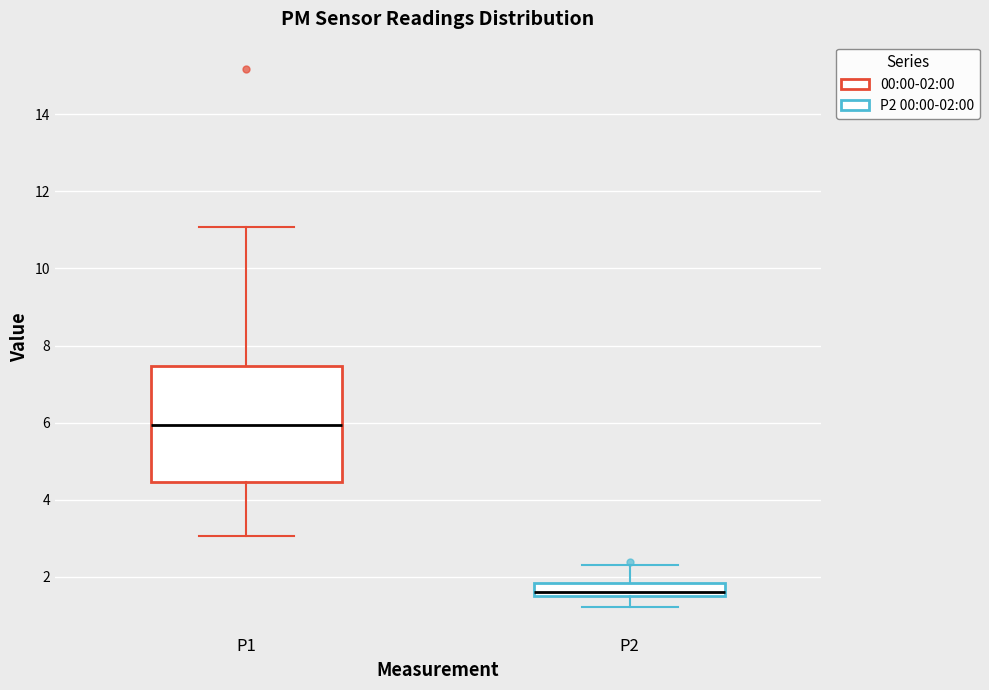

Where is the upper edge of the box for P2 on the y-axis? The values are not printed on the chart, so give them approximately, as read against the axis.

1.8